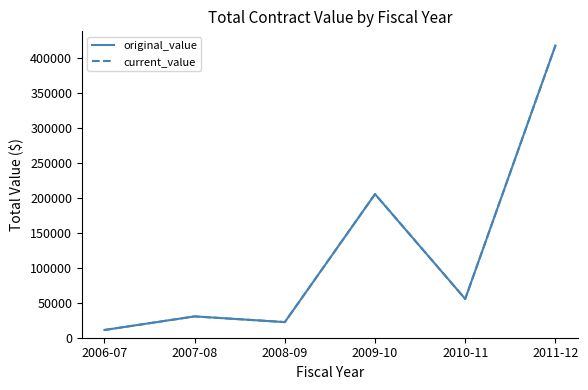

Does the chart display data point markers on the line(s)?

No